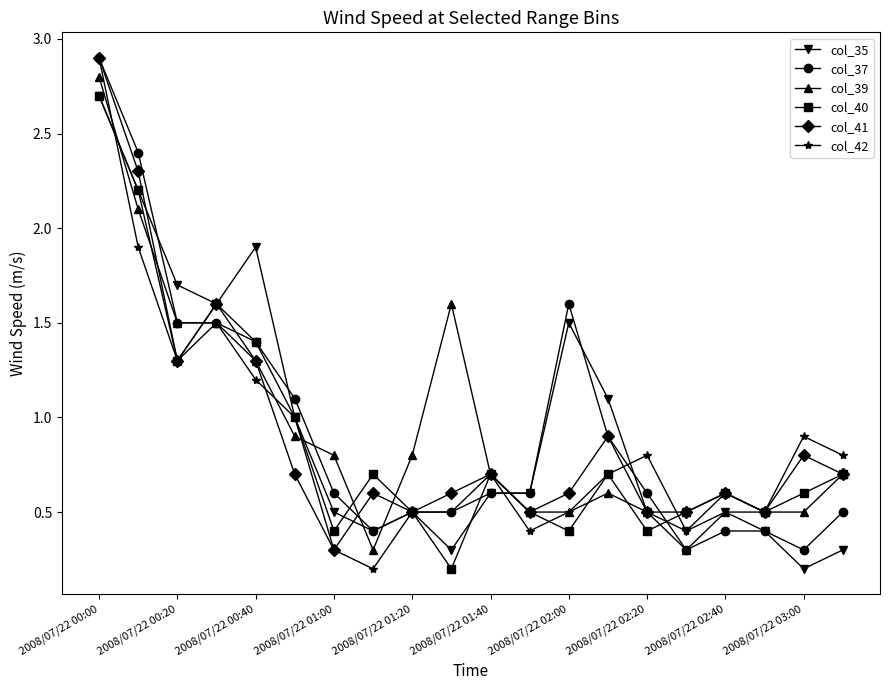

What is the highest value of the col_39 series?

2.8